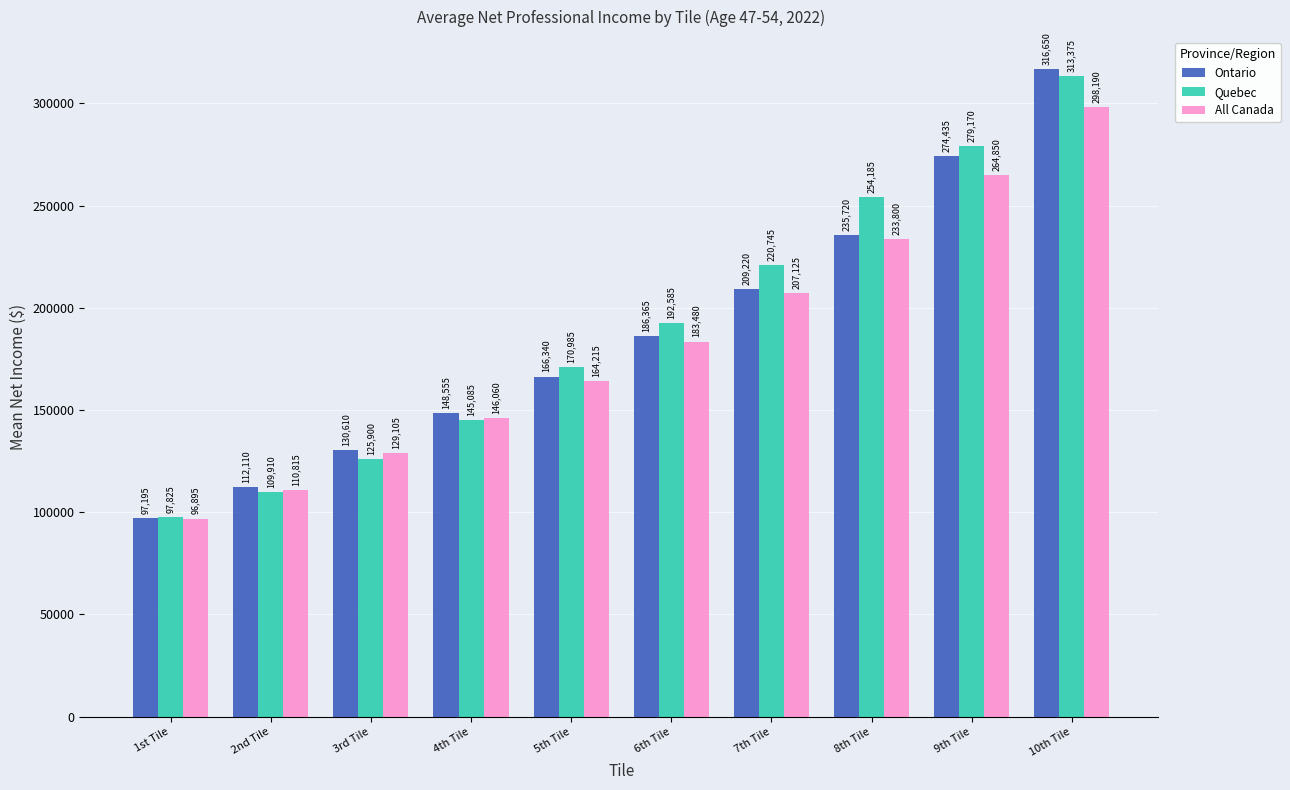

At 7th Tile, list the series in order from smallest to largest.

All Canada, Ontario, Quebec